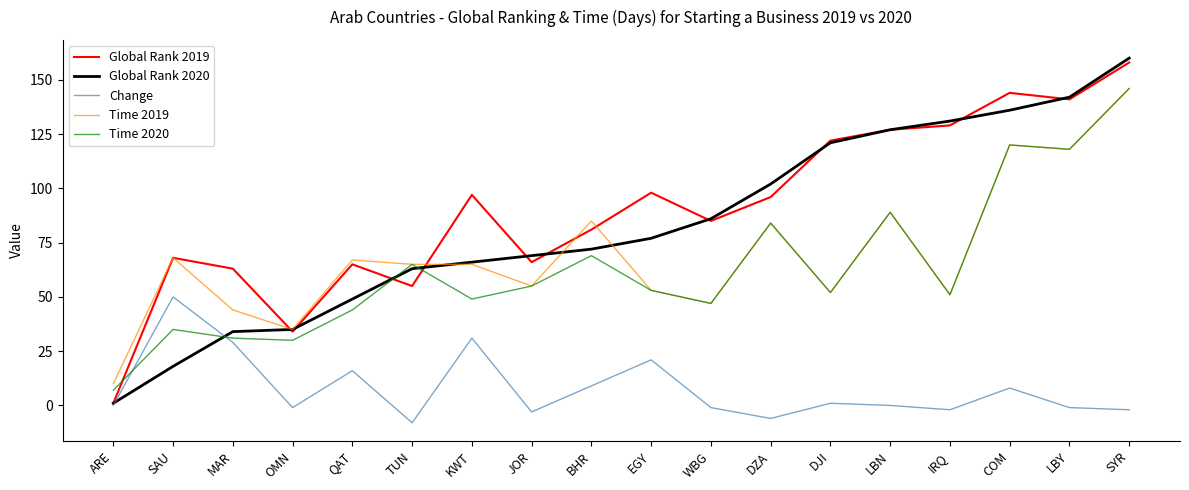

The value of Time 2019 at ARE is 10. True or false?

True